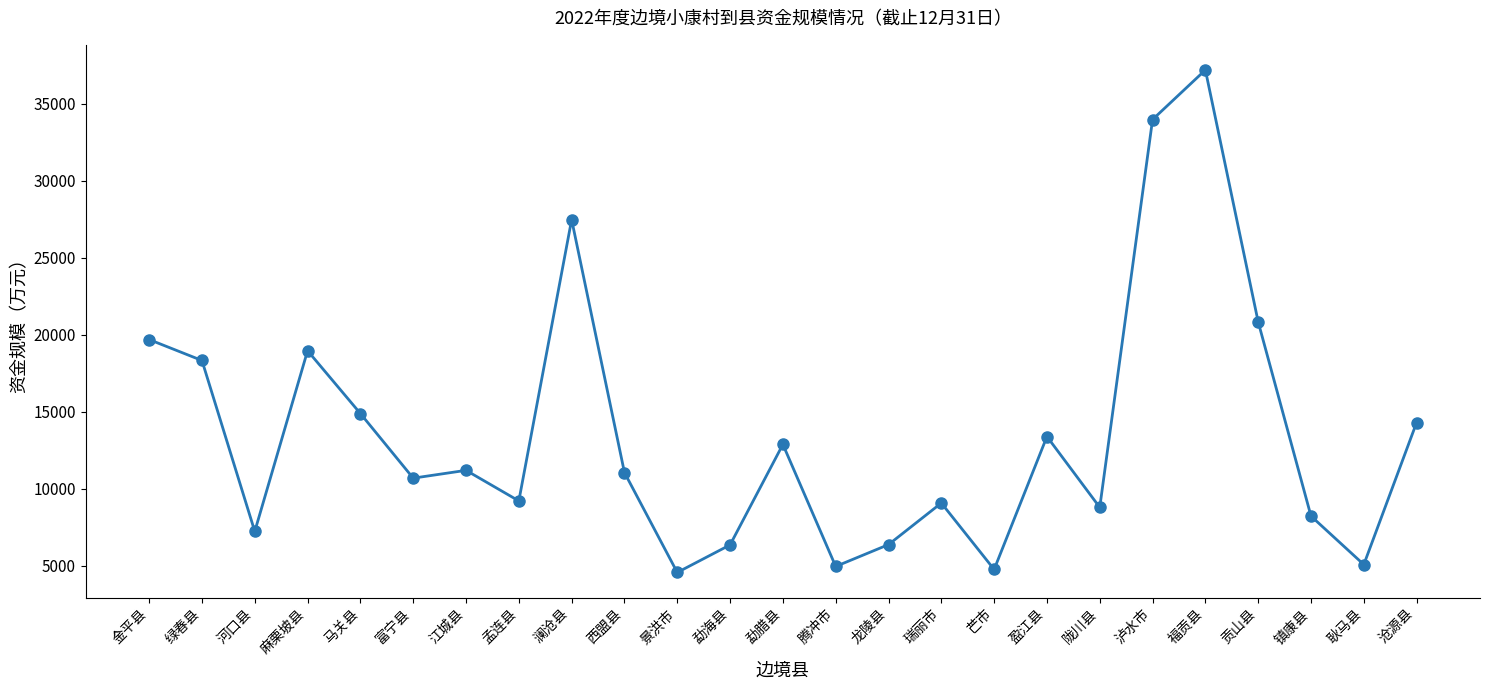

How many data points does each series have?

25